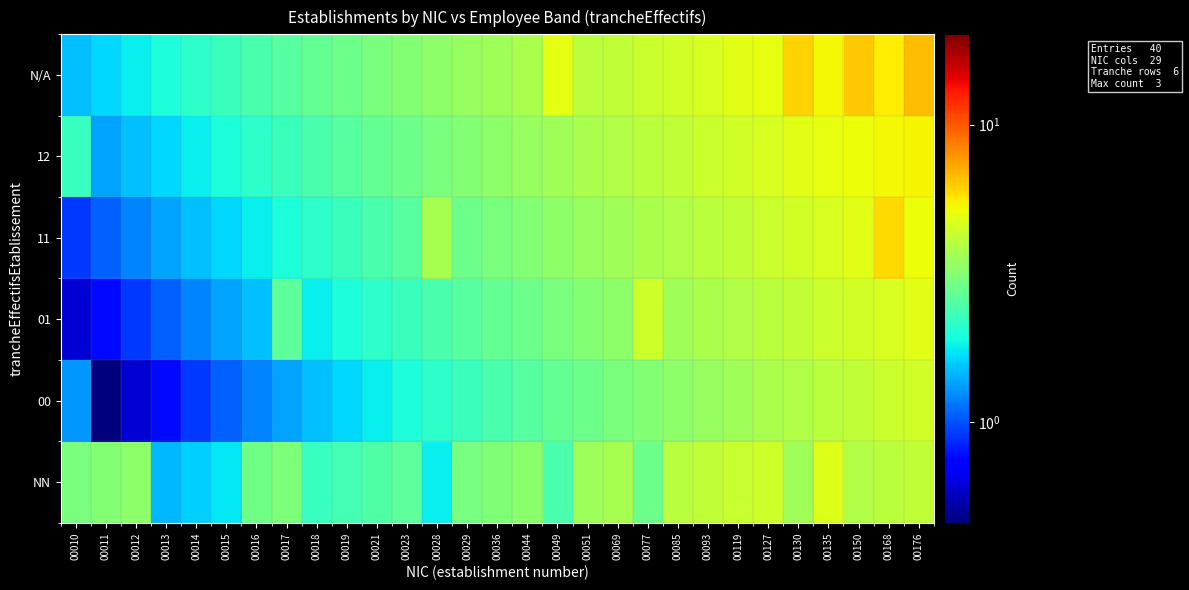

What is the maximum value shown in the chart?

6.7